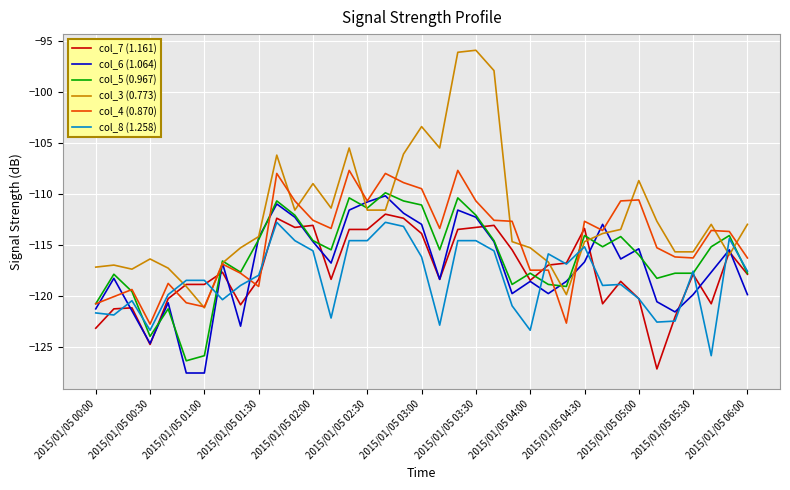

Rank the series by their maximum value, from highest to lowest.

col_3 (0.773), col_4 (0.870), col_5 (0.967), col_6 (1.064), col_7 (1.161), col_8 (1.258)